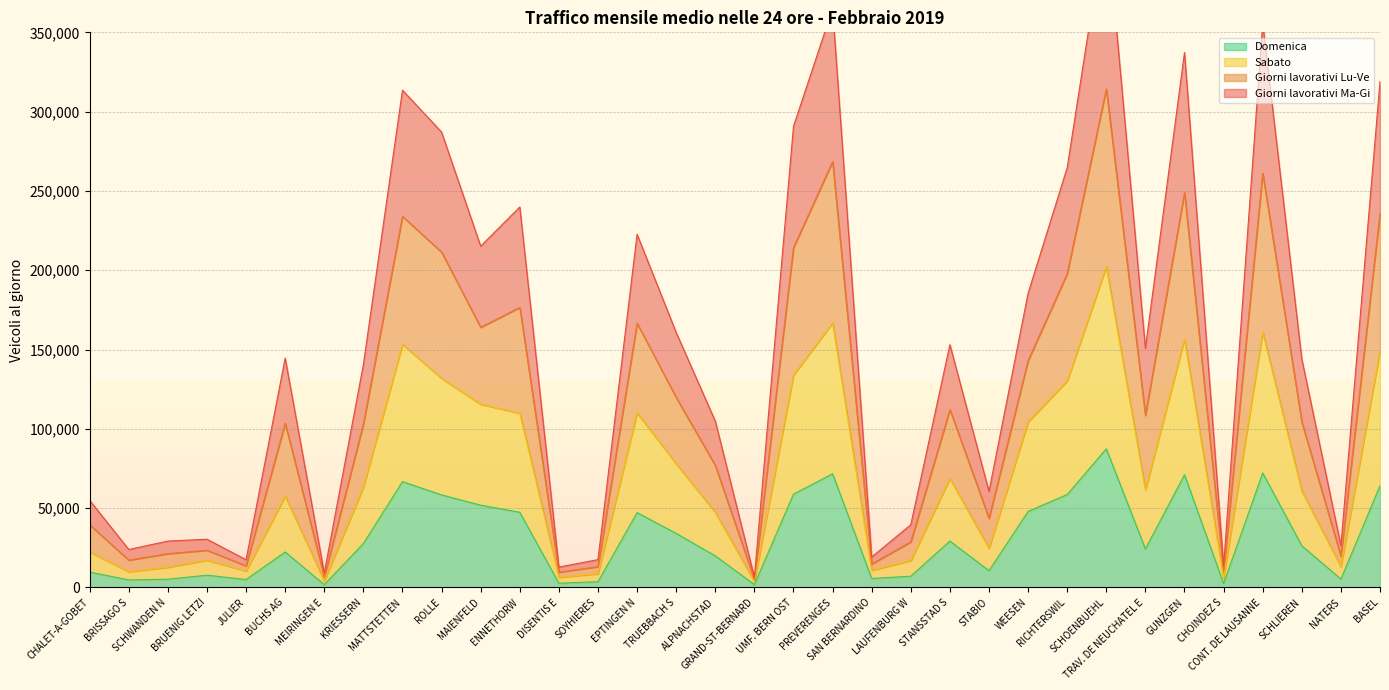

What are all the series names shown in the legend?

Giorni lavorativi Ma-Gi, Giorni lavorativi Lu-Ve, Sabato, Domenica